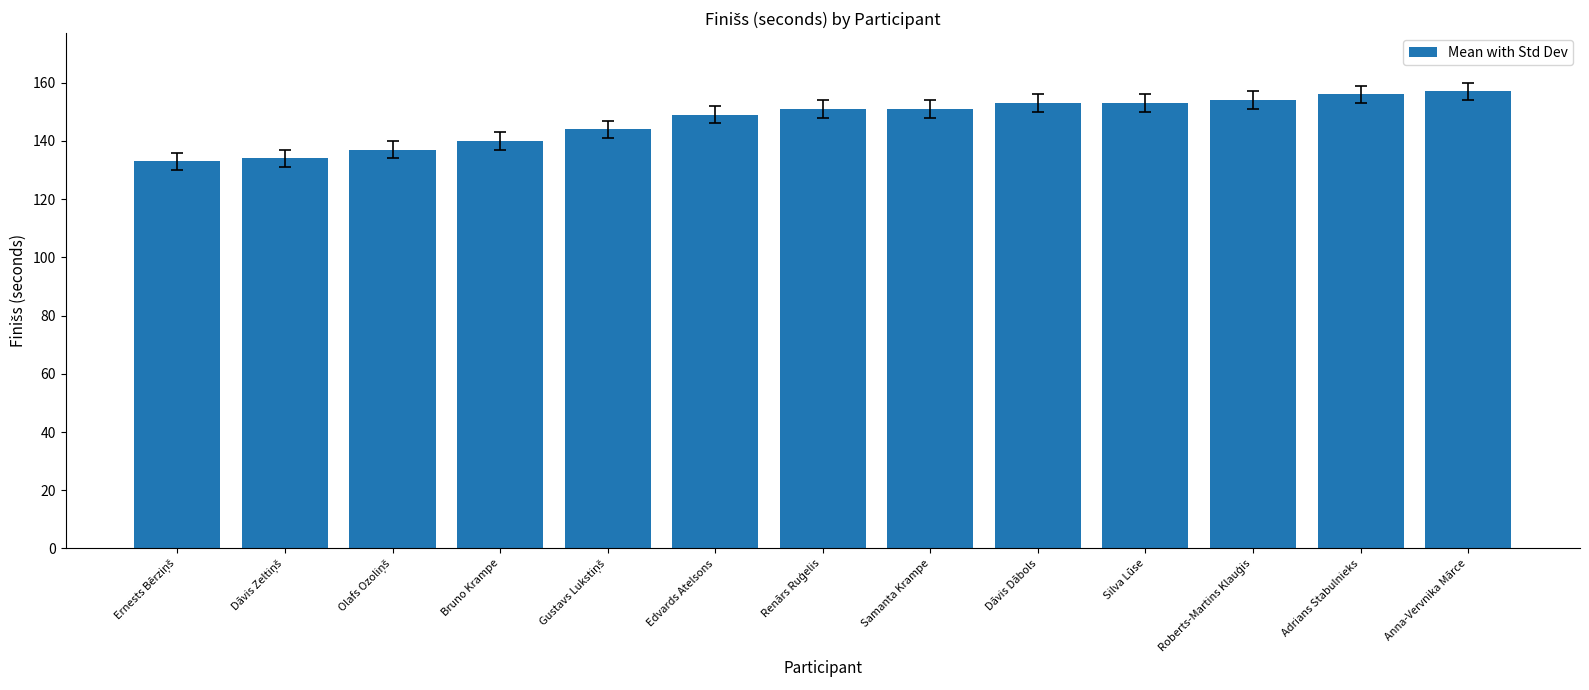

What is the greatest value displayed?

157